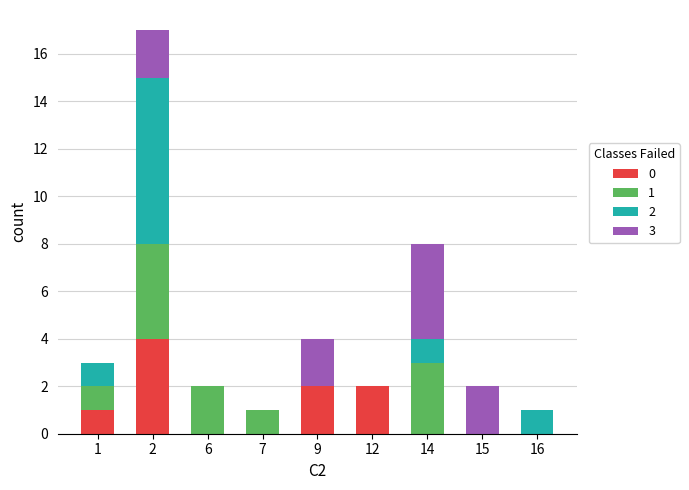

What are all the series names shown in the legend?

0, 1, 2, 3